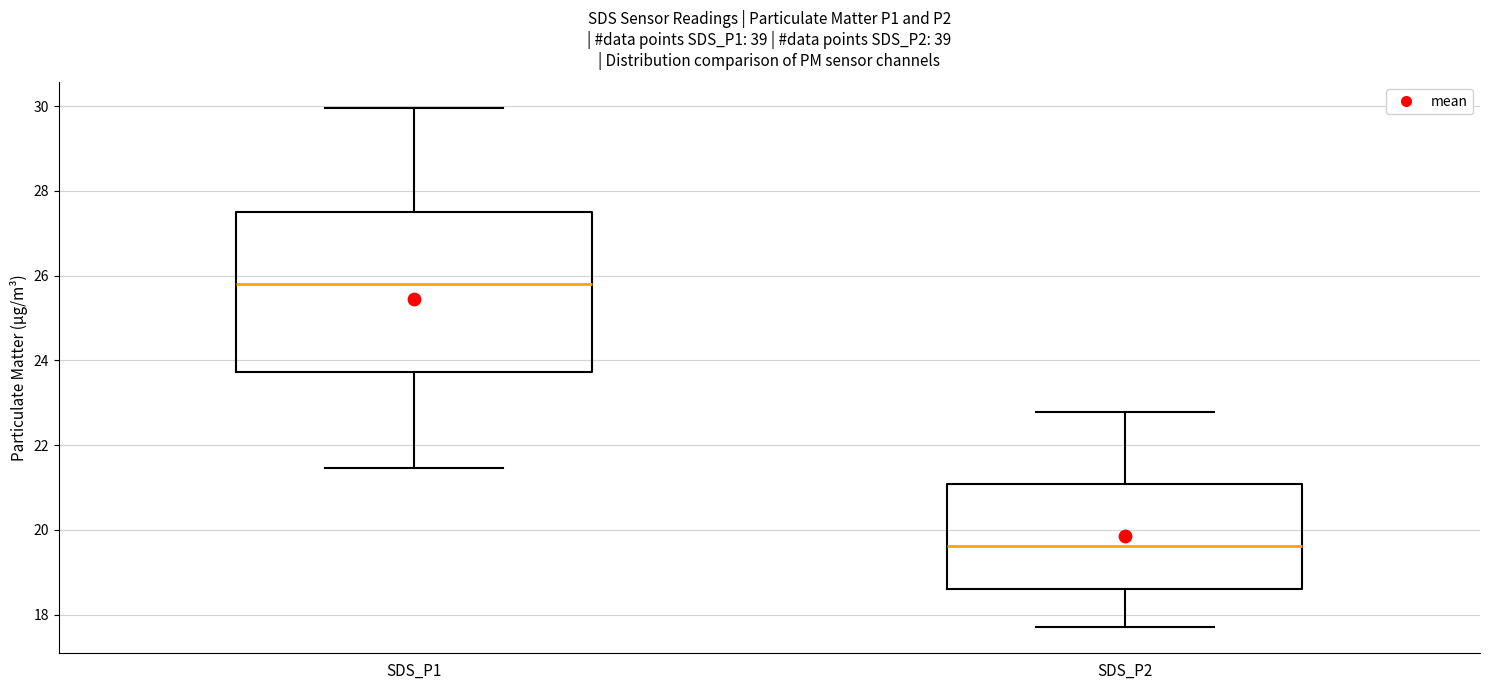

Where does the median line of the box for SDS_P2 sit on the y-axis? The values are not printed on the chart, so give them approximately, as read against the axis.

19.6